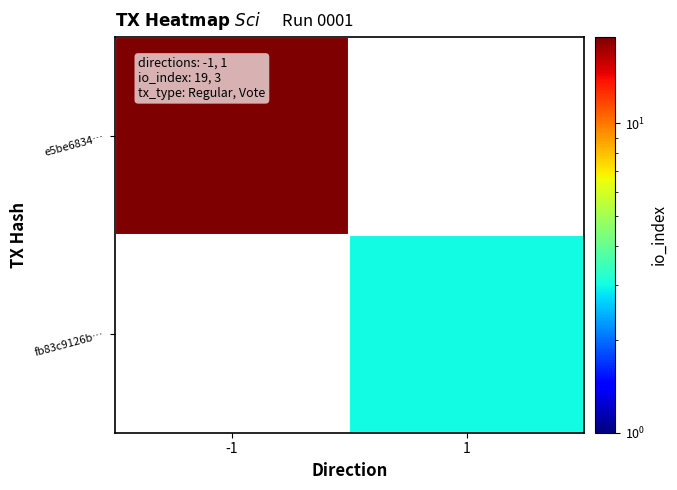

Is the value of e5be6834… at -1 greater than the value of fb83c9126b… at -1?

No